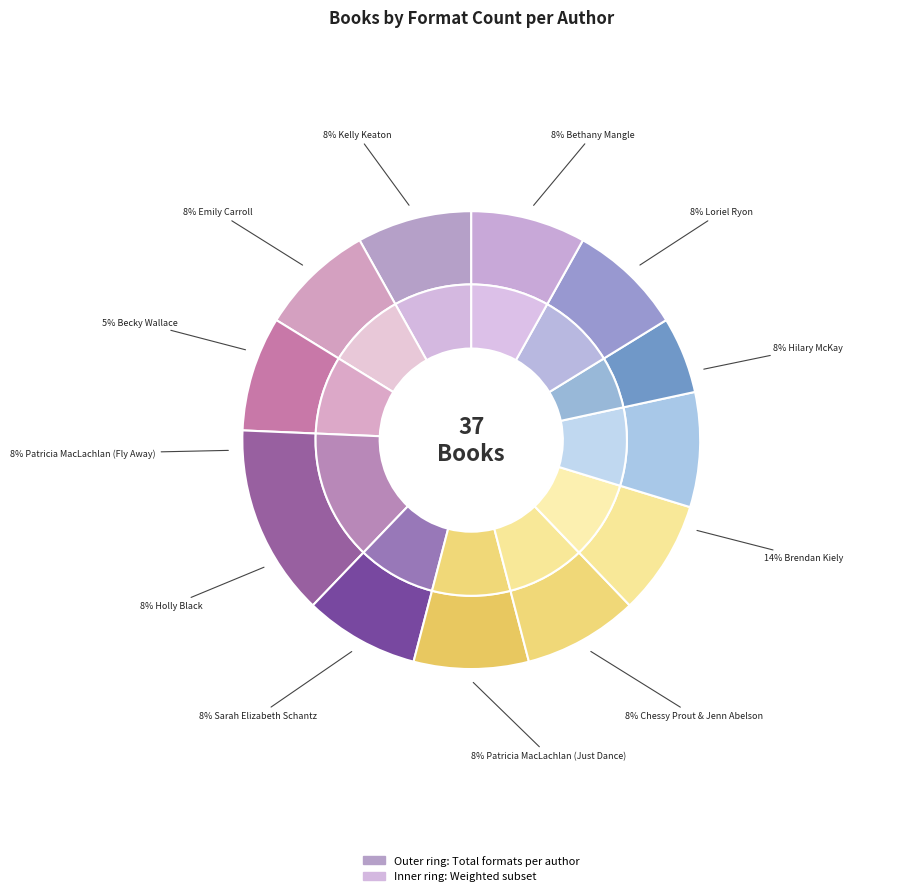

To the nearest percent, what portion does Becky Wallace represent?

5%